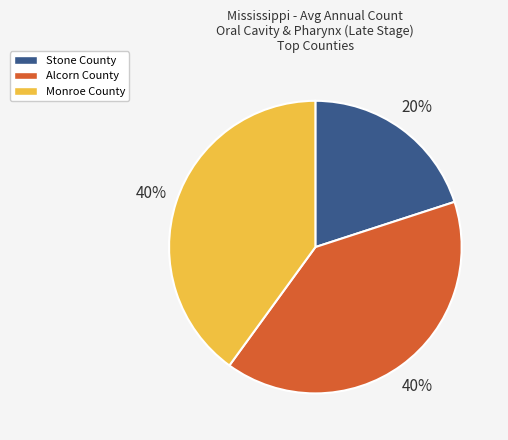

To the nearest percent, what is the average slice percentage?

33%